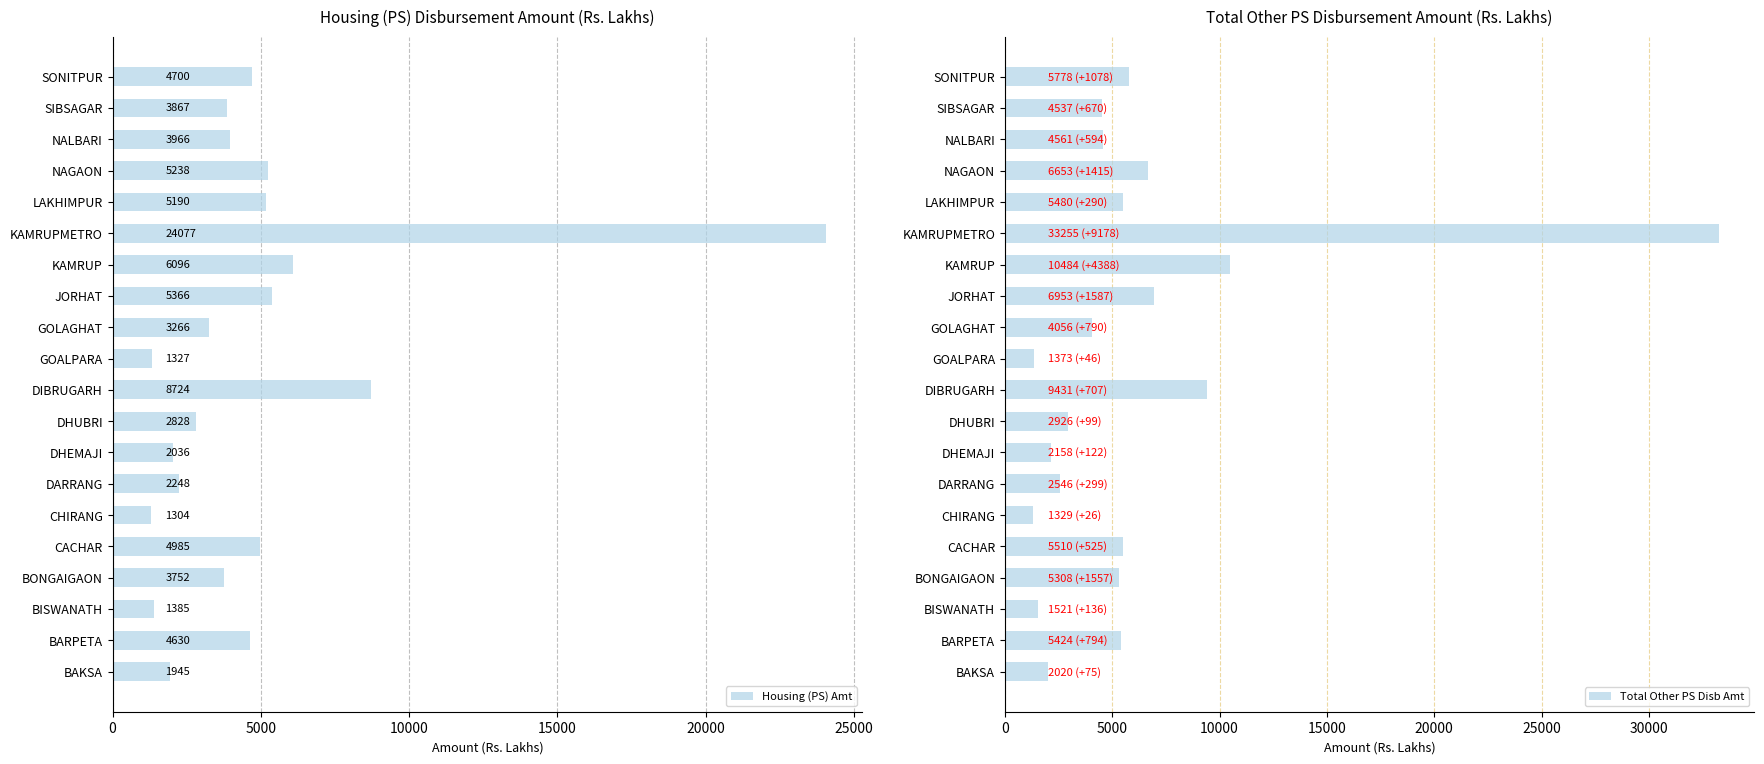

What is the difference between the second highest and second lowest values in the Total Other PS Disb Amt series?

9110.8